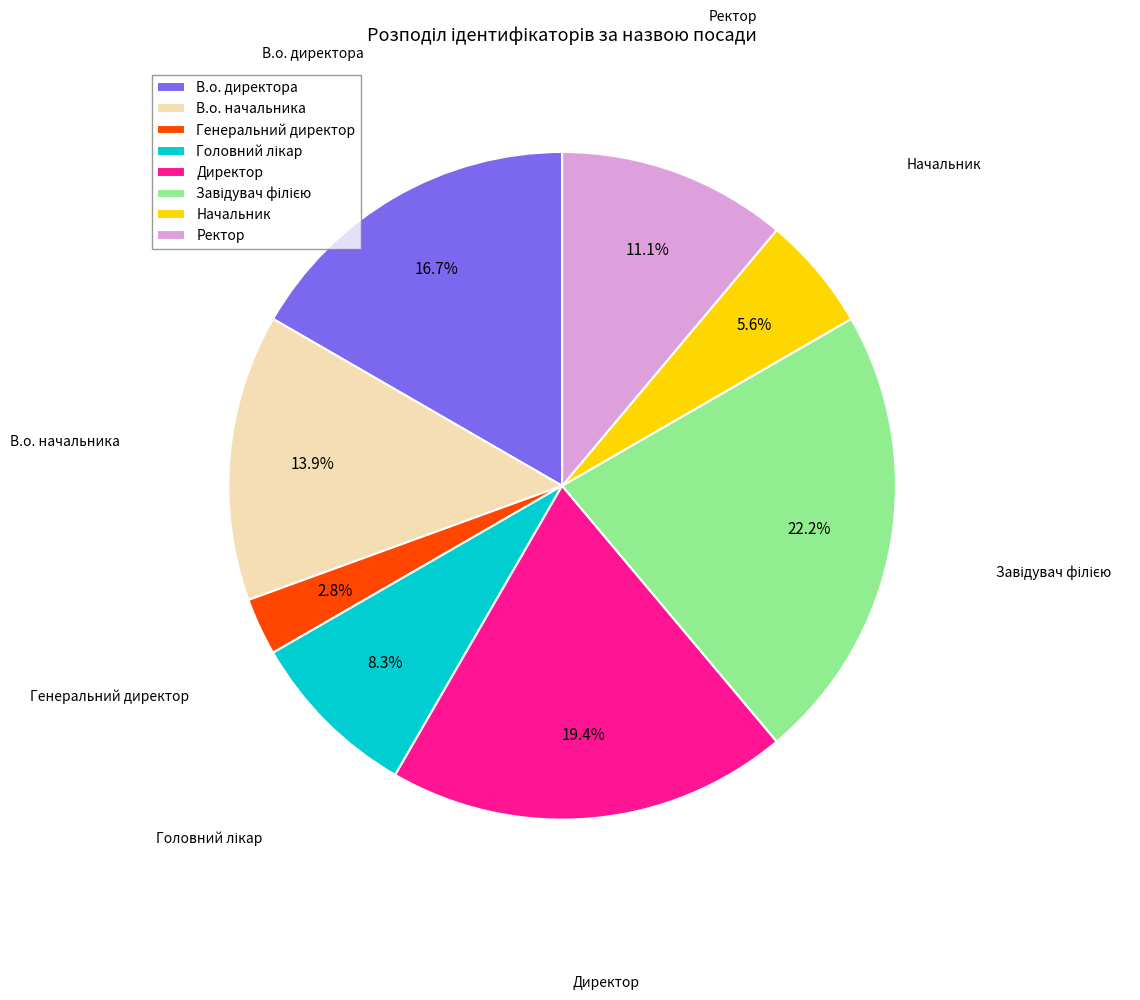

To the nearest percent, what is the difference between the Начальник and Директор slice percentages?

14%